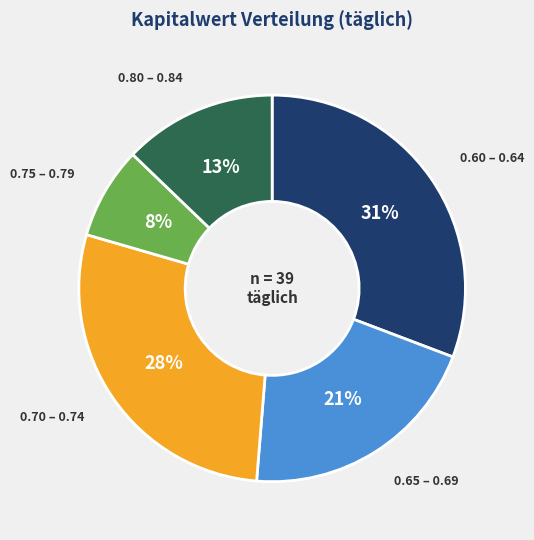

Is there any slice that represents more than half of the pie?

No